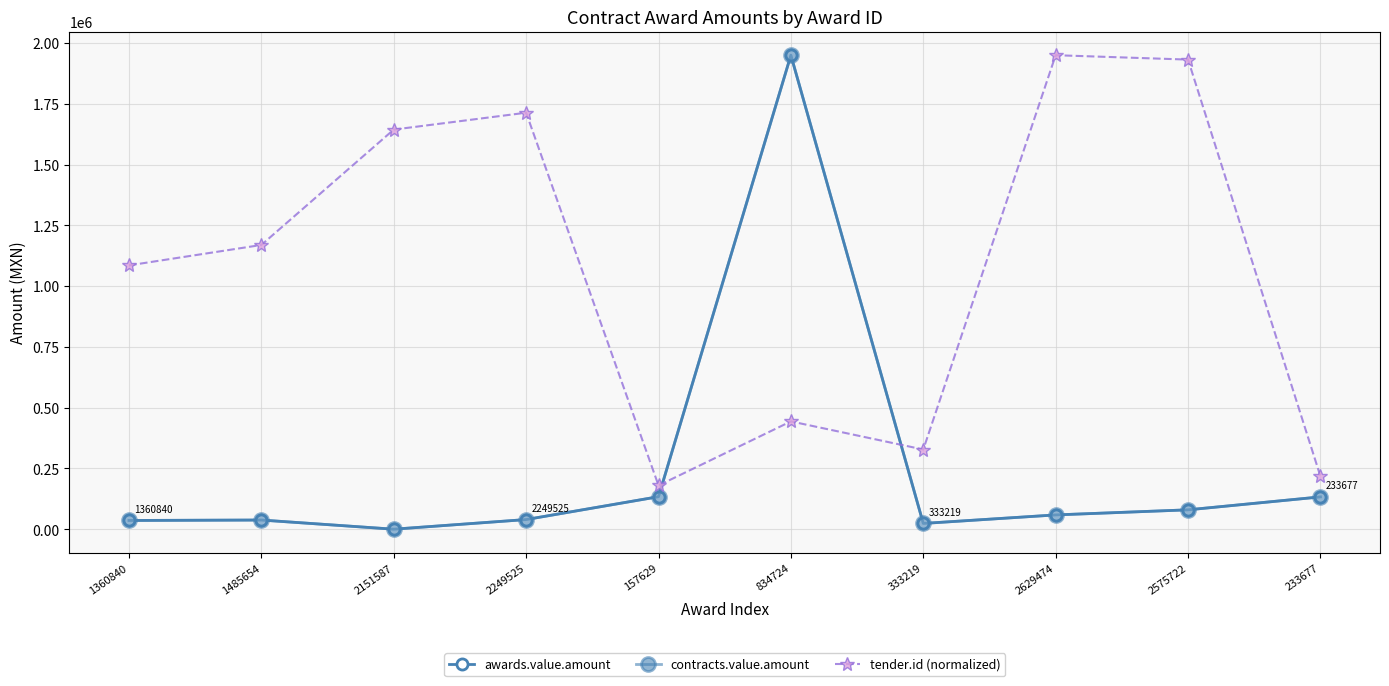

What position from the left is 2575722?

9